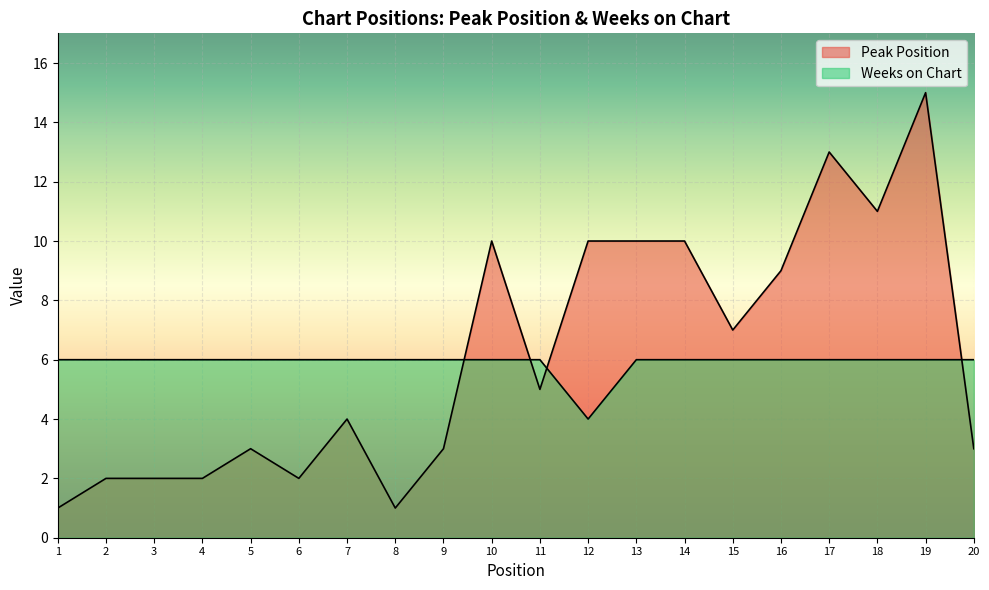

Which series has the widest spread of values?

Peak Position